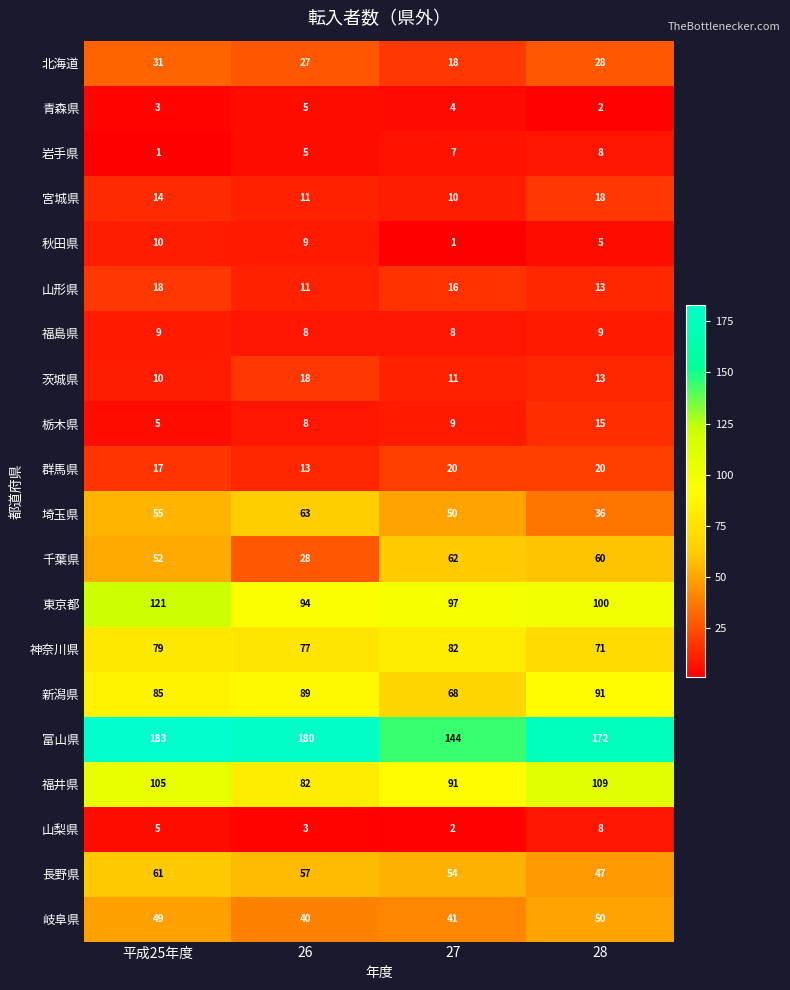

The value of 岩手県 at 平成25年度 is 1. True or false?

True